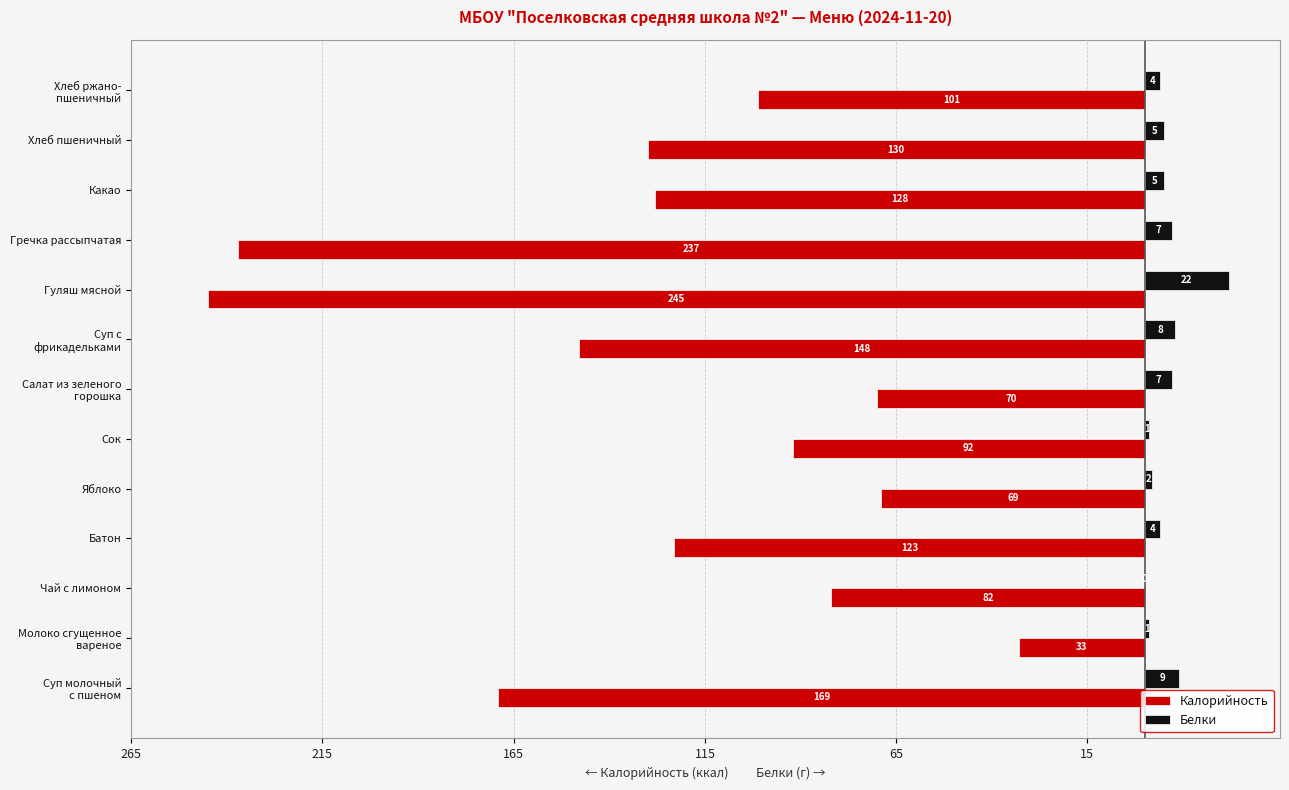

What are all the series names shown in the legend?

Калорийность, Белки